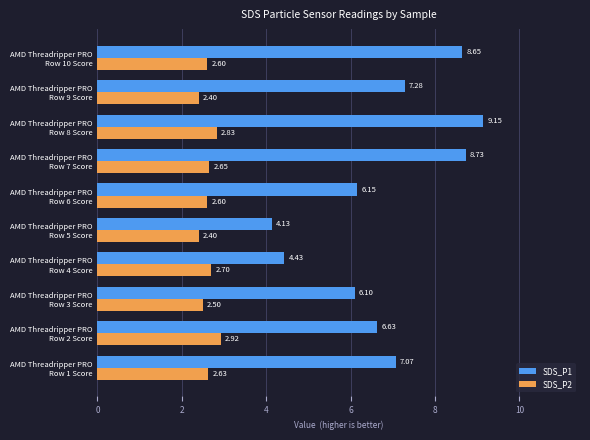

At which label does SDS_P1 reach its minimum?

AMD Threadripper PRO
Row 5 Score